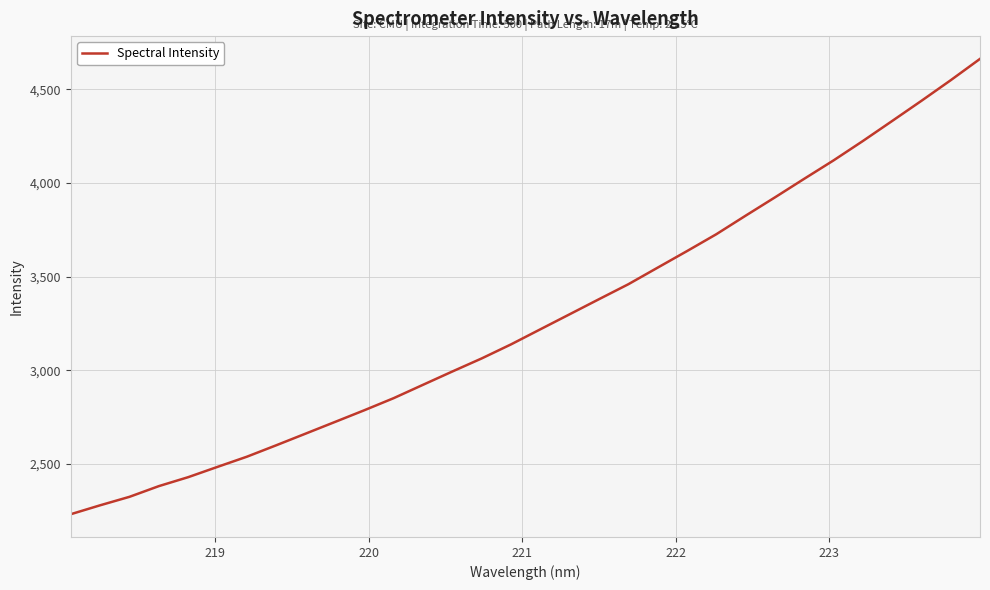

What is the difference between the maximum and minimum values?

2432.0